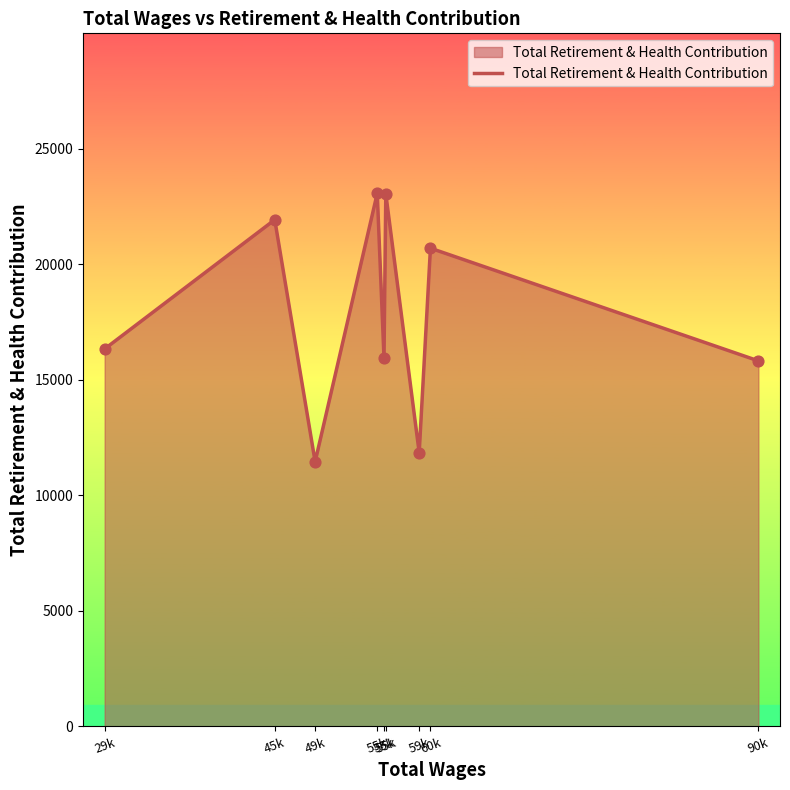

What is the change in value from 55k to 90k?

-7253